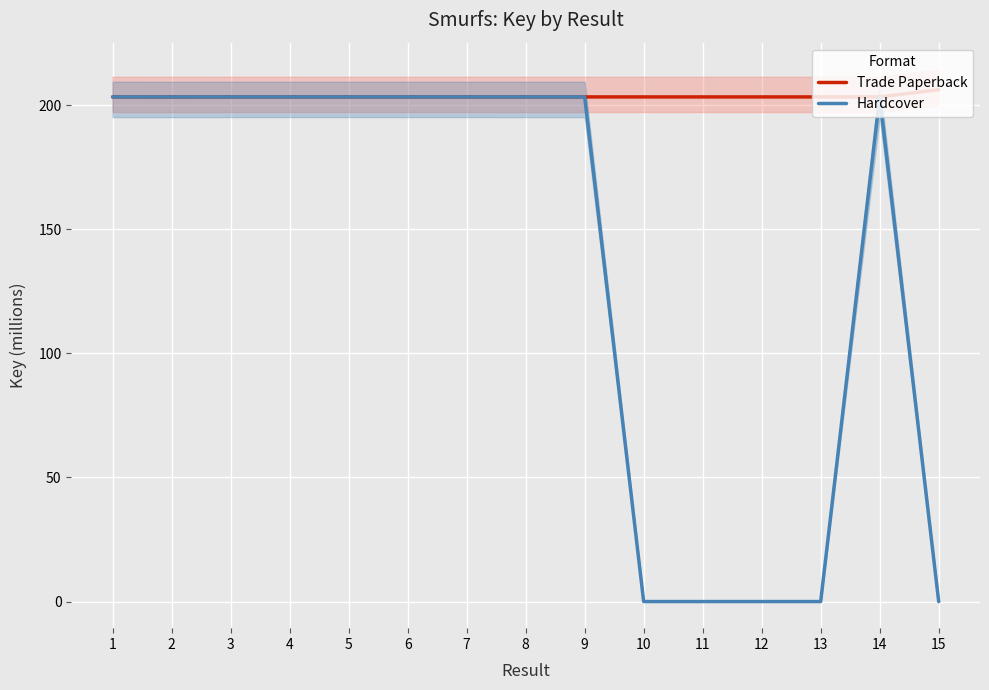

What is the average value of the Hardcover series?

135.5